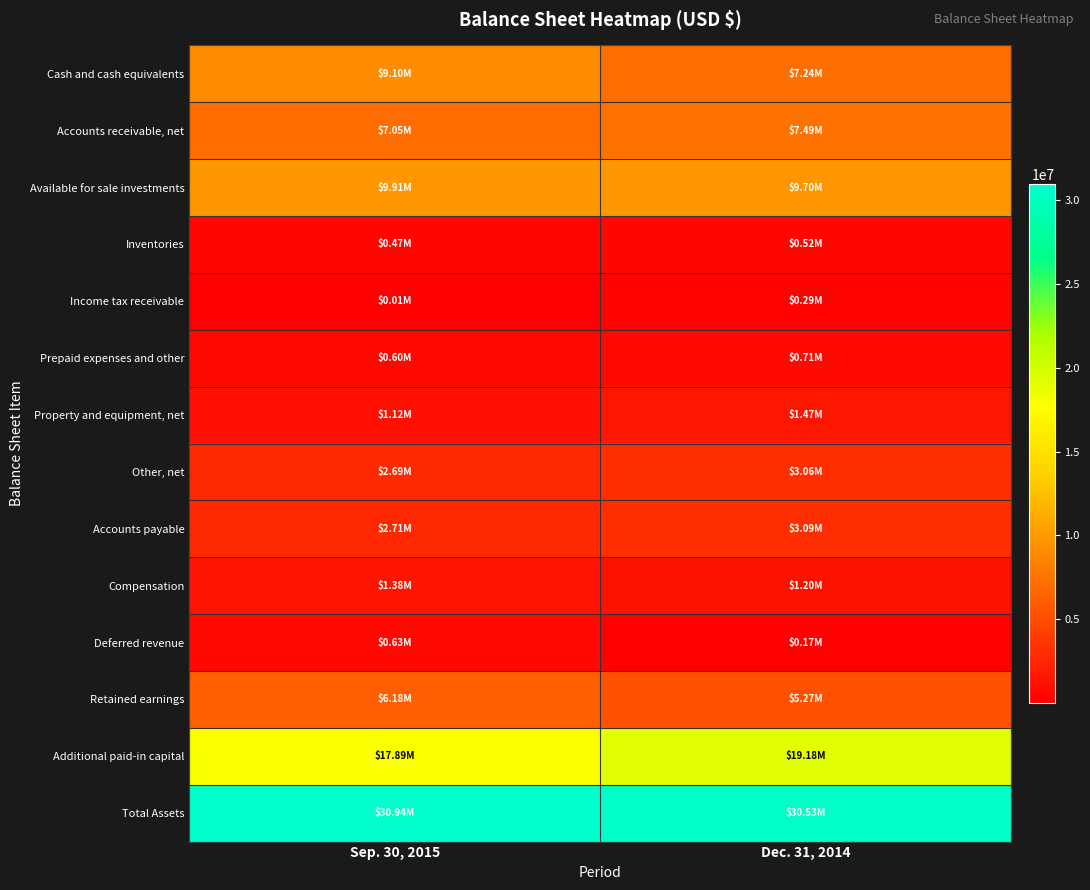

Between Sep. 30, 2015 and Dec. 31, 2014, which series saw the biggest shift?

Cash and cash equivalents